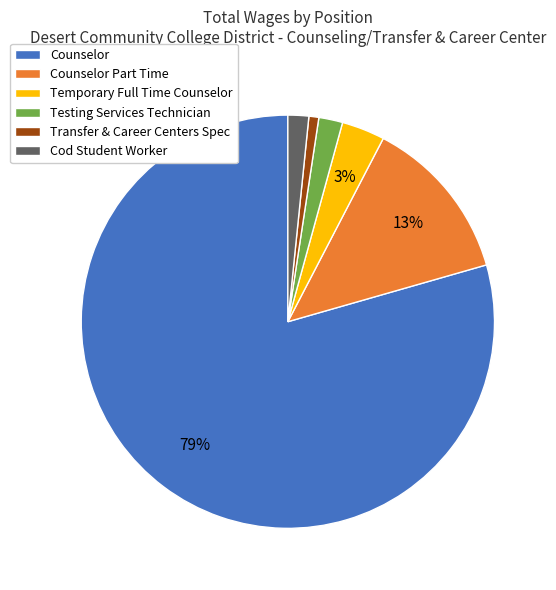

How many slices are in this pie chart?

6